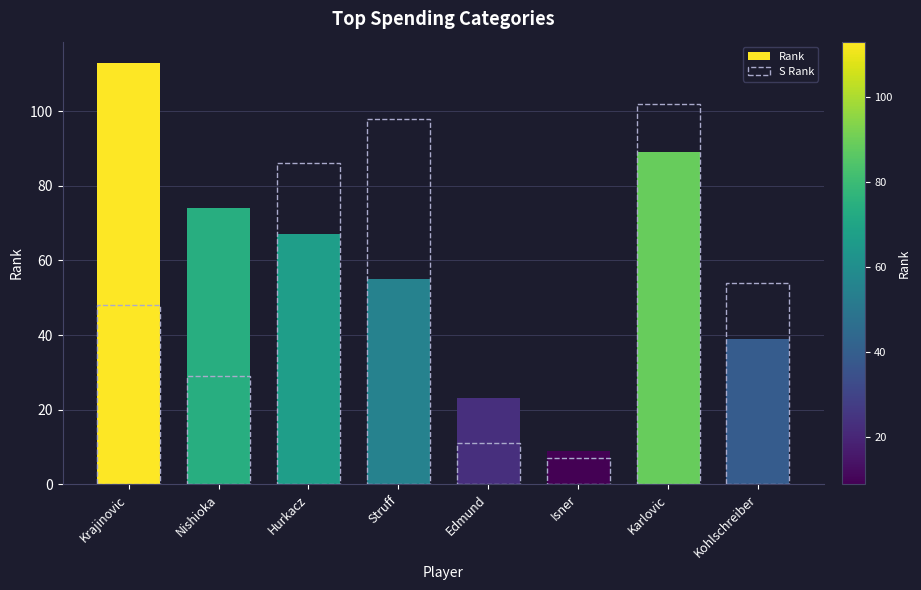

True or false: Rank has a value of 74 at Struff.

False